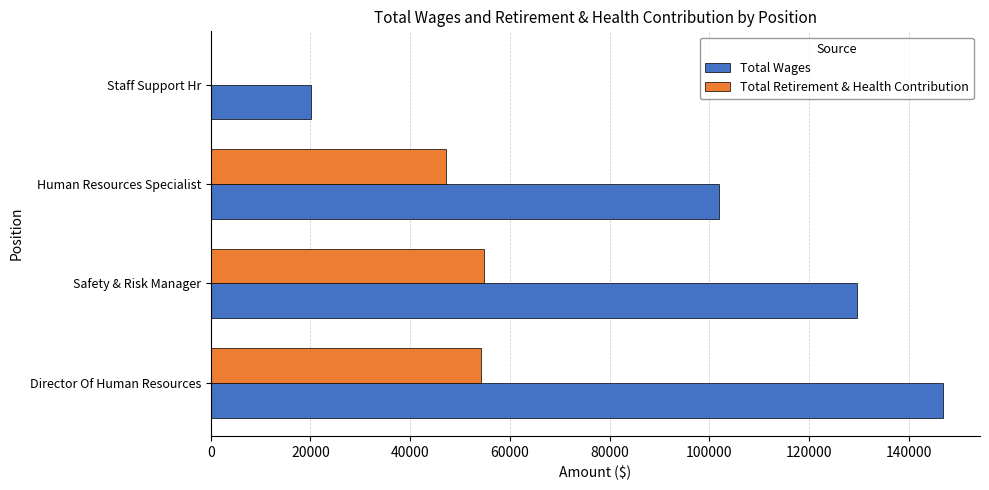

At which category is the sum across all series the highest?

Director Of Human Resources